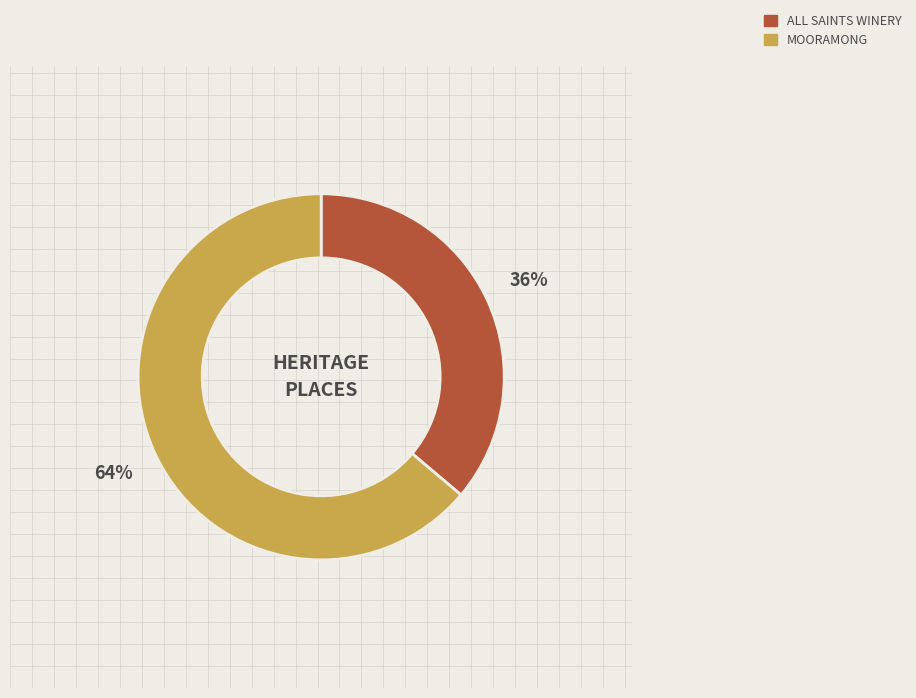

To the nearest percent, what is the difference between the MOORAMONG and ALL SAINTS WINERY slice percentages?

28%